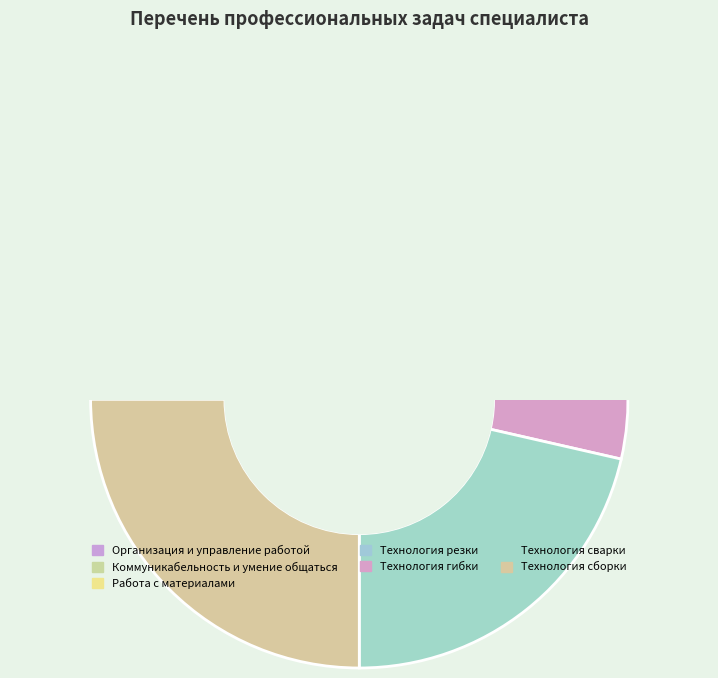

How many slices are in this pie chart?

7